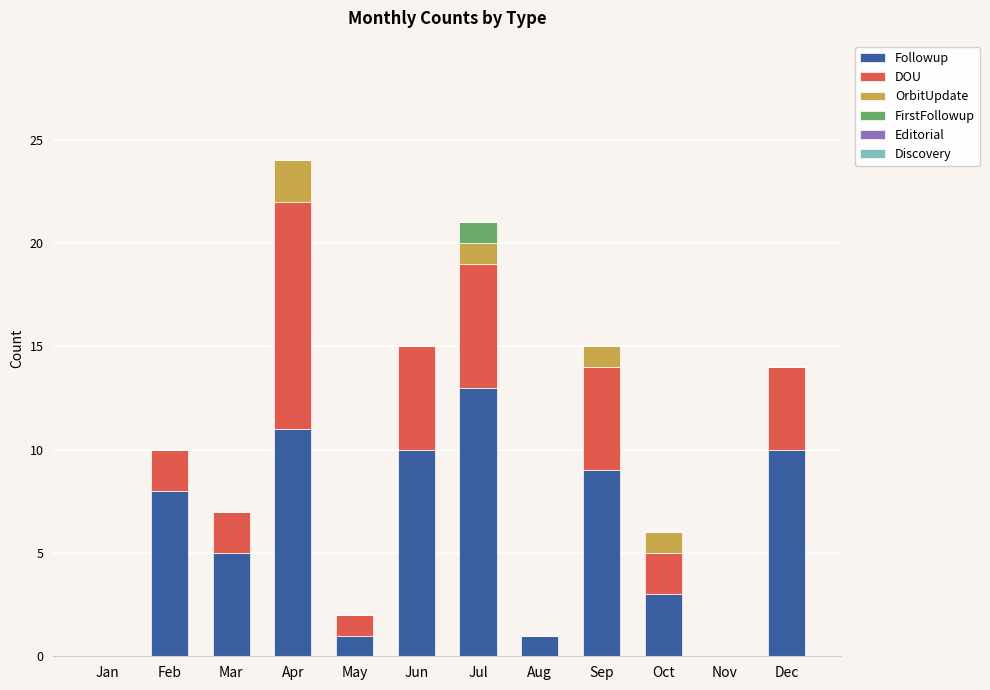

What is the maximum value for Followup?

13